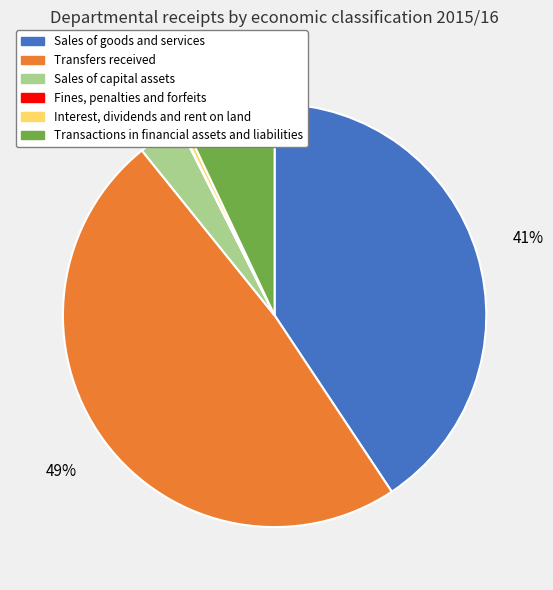

To the nearest percent, what portion does Transactions in financial assets and liabilities represent?

7%